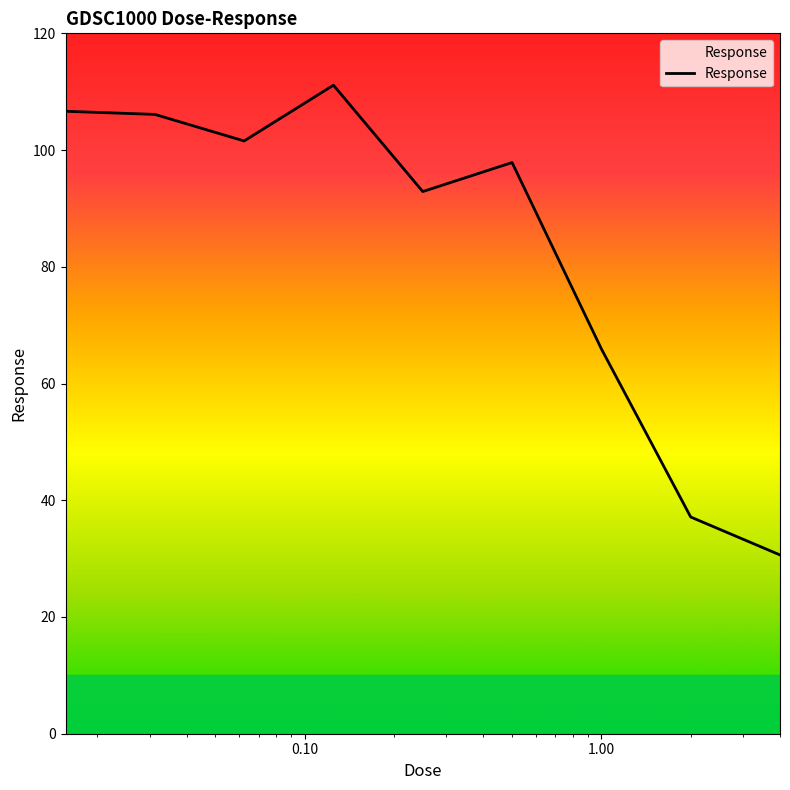

What is the minimum value shown in the chart?

30.6